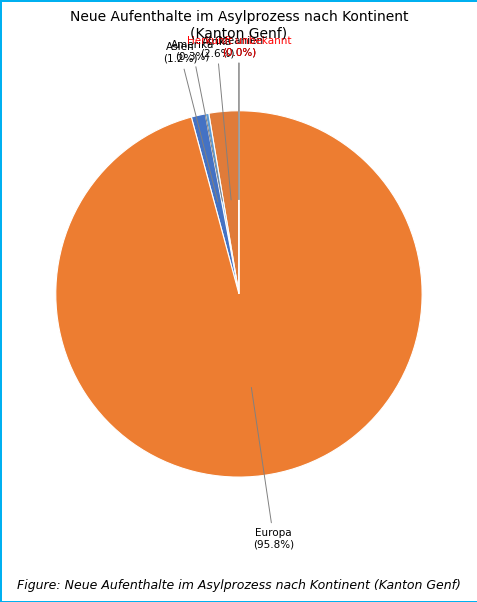

To the nearest percent, what is the difference between the largest and smallest slice percentages?

96%